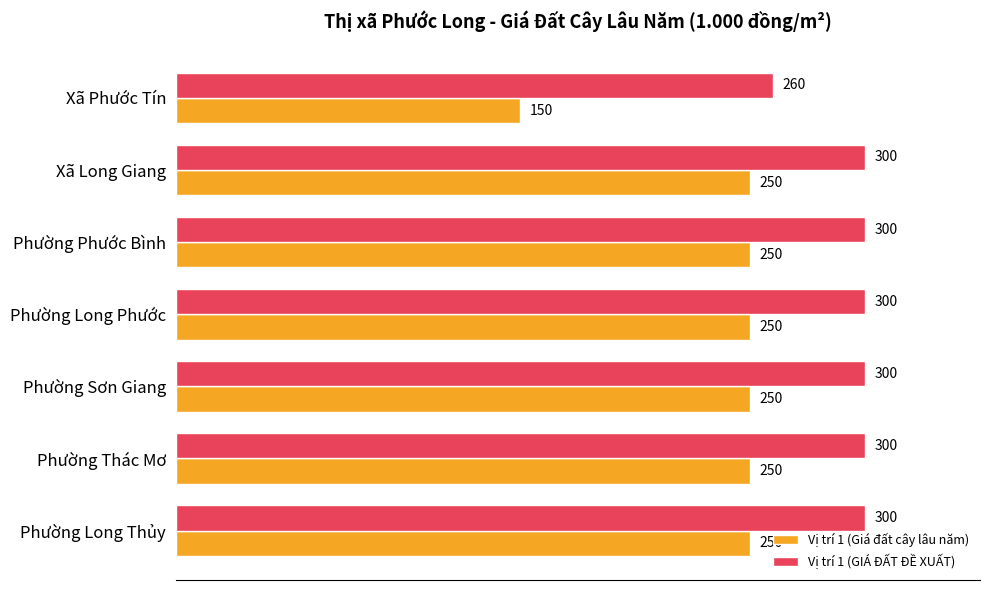

What is the difference between the highest and lowest values at Phường Long Thủy?

50